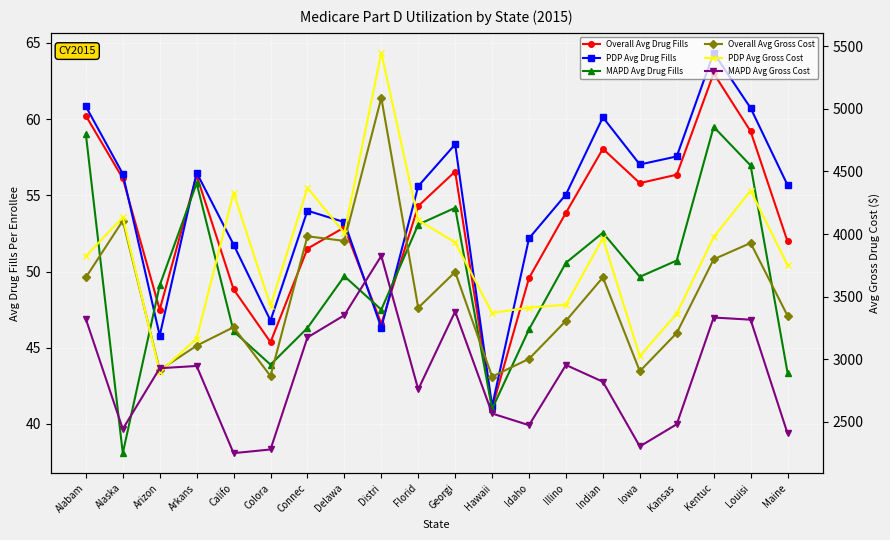

At which category does MAPD Avg Drug Fills reach its first local valley?

Alaska